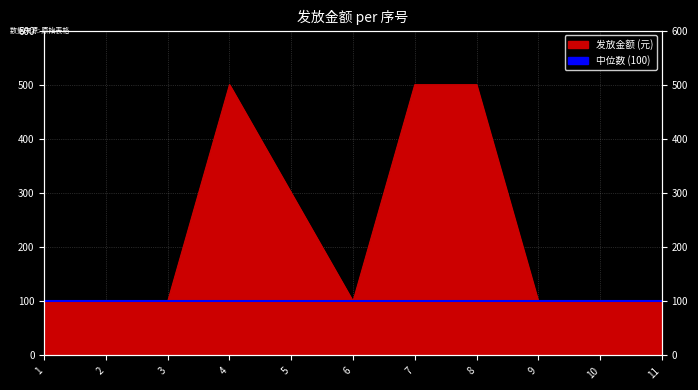

How many values are between 100 and 500?

11